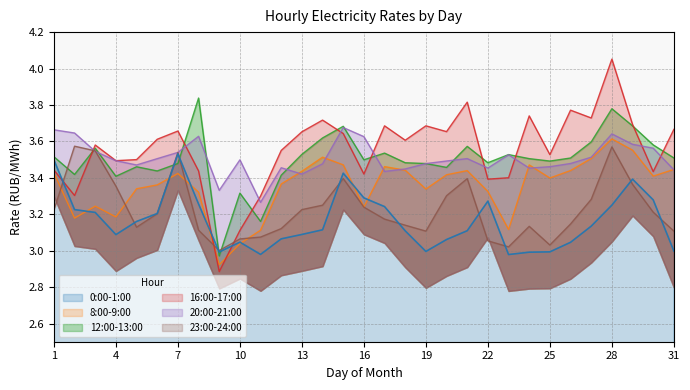

Between which two adjacent categories do 12:00-13:00 and 0:00-1:00 first intersect?

6 and 7